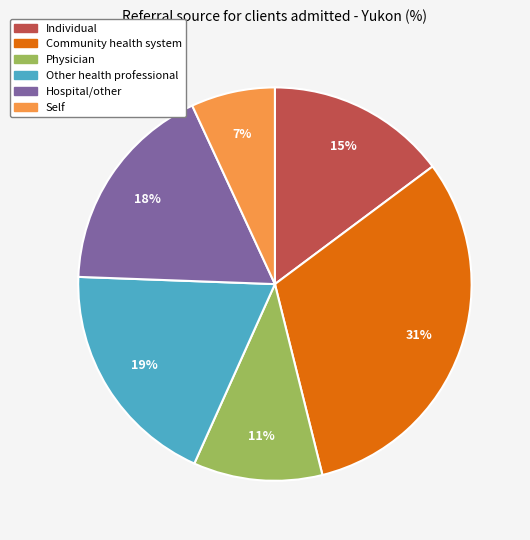

Does any single category account for the majority?

No